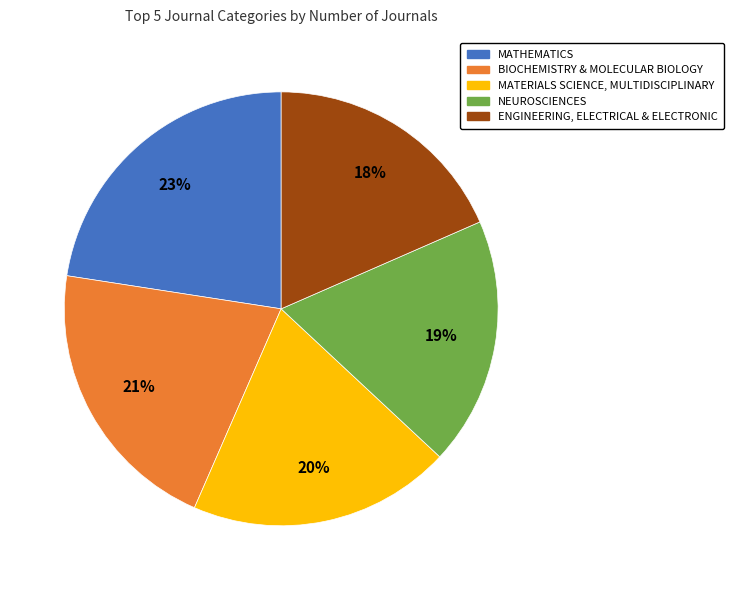

To the nearest percent, what portion does ENGINEERING, ELECTRICAL & ELECTRONIC represent?

18%